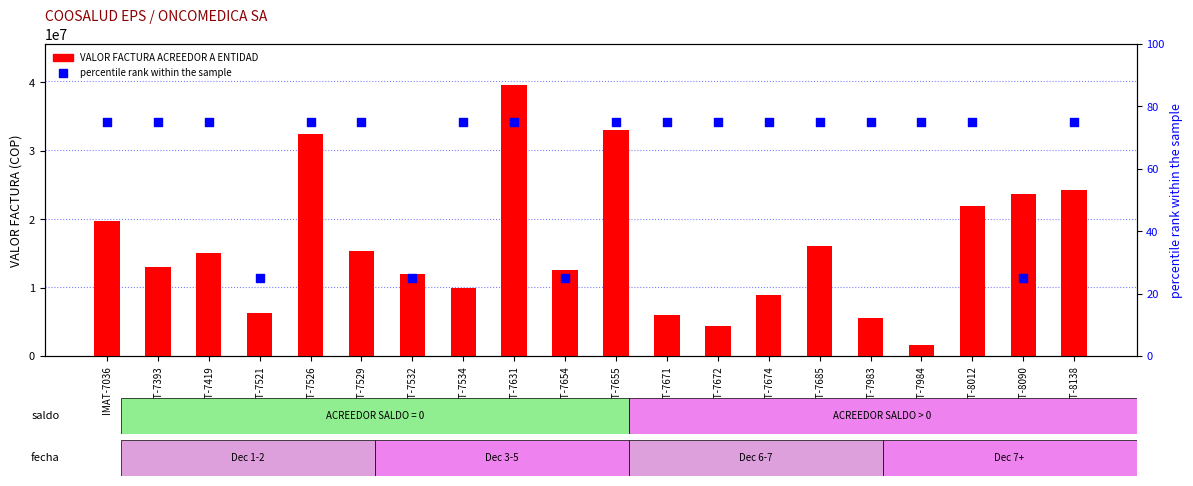

Which series has the largest total across all categories?

VALOR FACTURA ACREEDOR A ENTIDAD